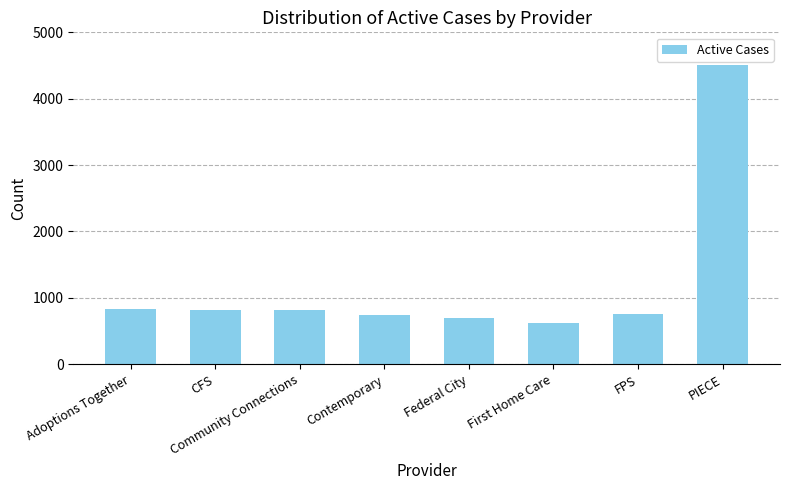

What is the label of the 6th bar from the right?

Community Connections